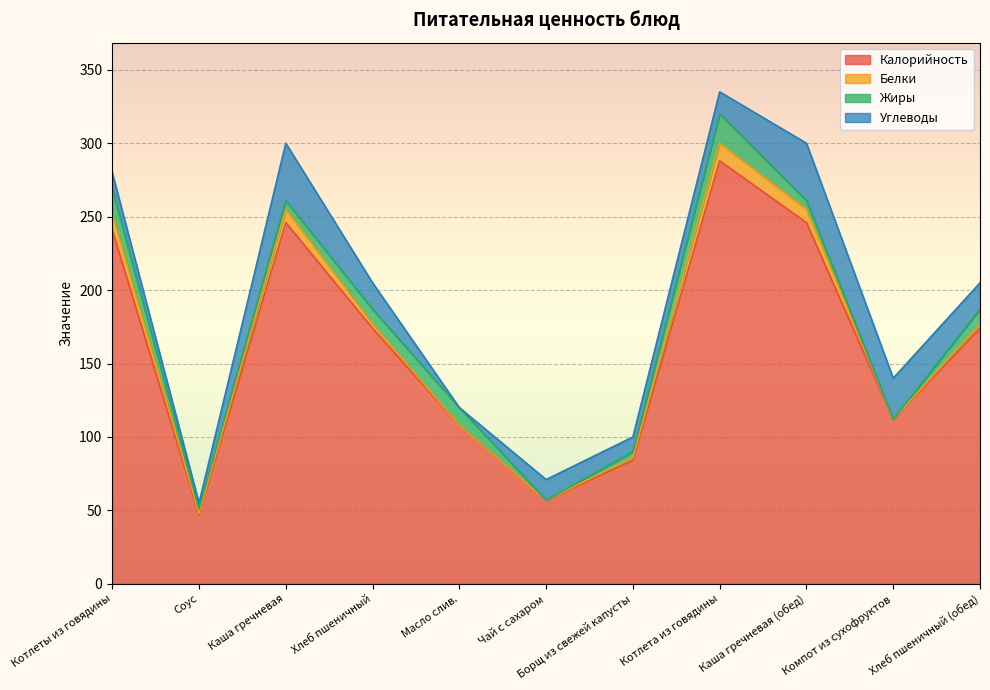

What is the spread (max minus min) of values at Компот из сухофруктов?

112